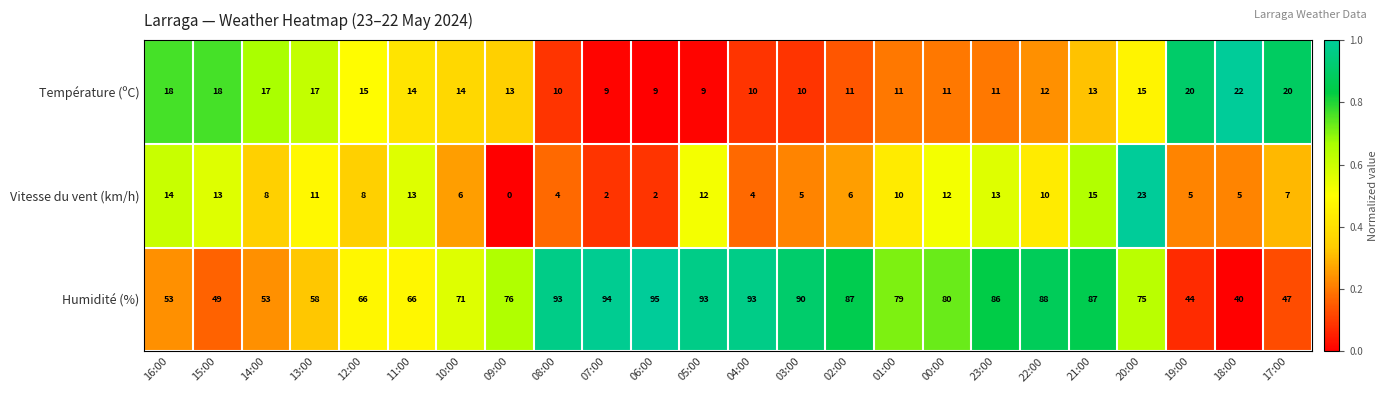

Rank the series at 04:00 from highest to lowest value.

Humidité (%), Température (ºC), Vitesse du vent (km/h)